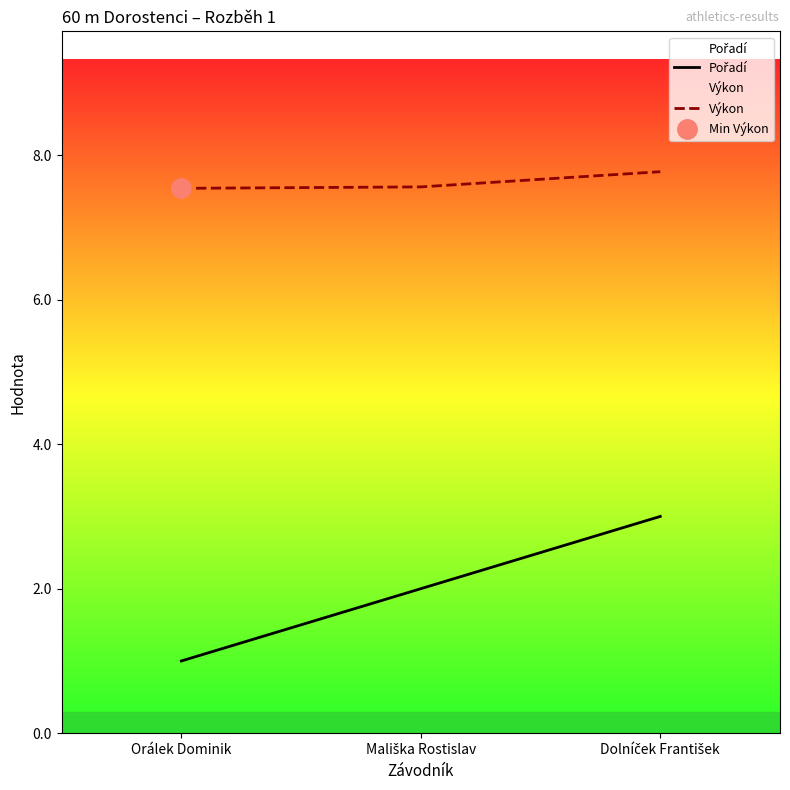

Reading left to right, list all the values displayed in this chart.

Pořadí: Orálek Dominik=1.0	Mališka Rostislav=2.0	Dolníček František=3.0
Výkon: Orálek Dominik=7.5	Mališka Rostislav=7.6	Dolníček František=7.8